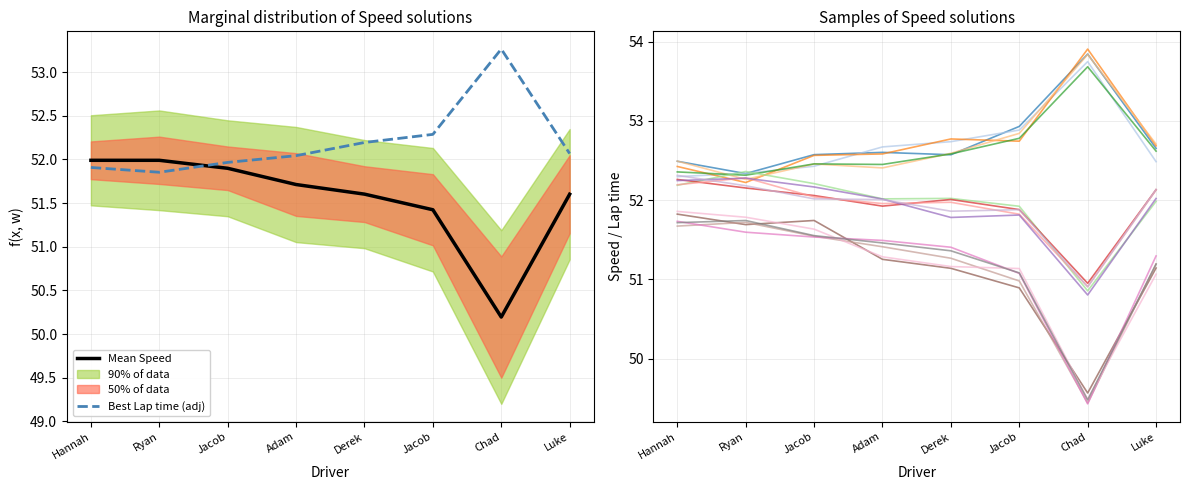

Rank the categories by Average Speed value from highest to lowest.

Ryan, Hannah, Jacob, Adam, Derek, Luke, Jacob, Chad